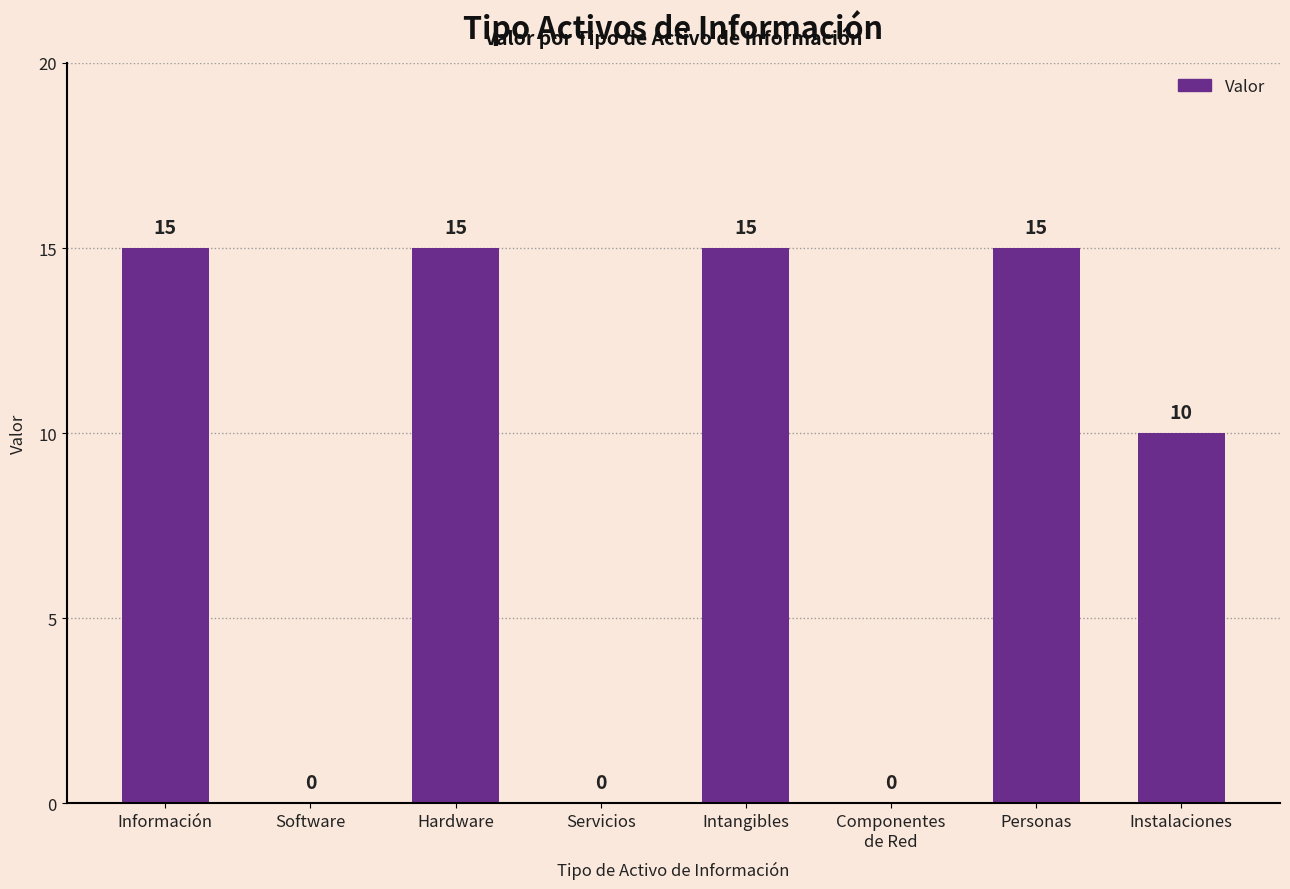

Reading left to right, what are all the values shown in this chart?

15	0	15	0	15	0	15	10